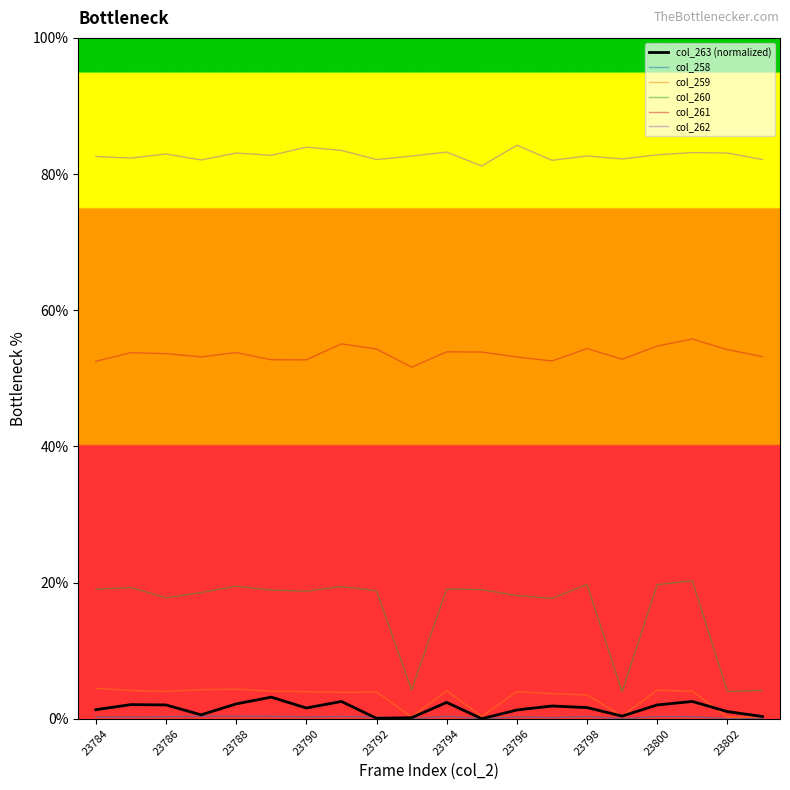

Which series has the largest total across all categories?

col_262